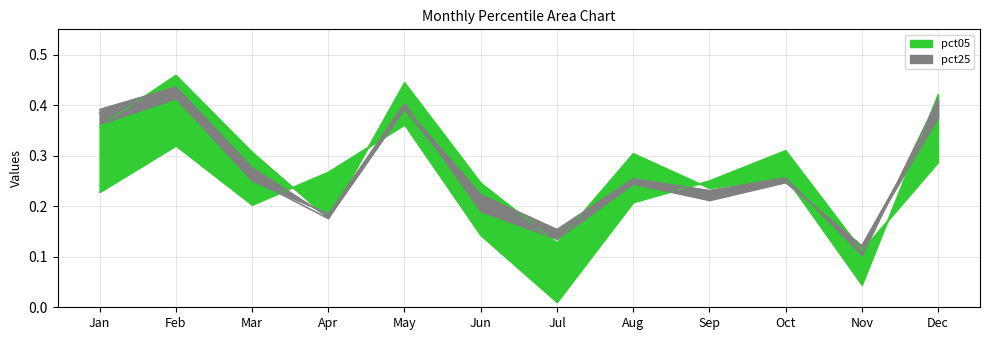

At which category is the sum across all series the highest?

Feb